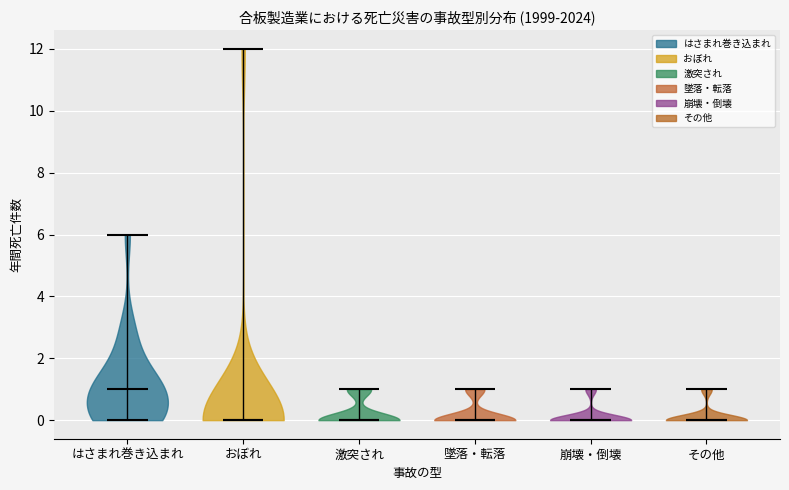

What is the lowest point the violin for その他 reaches on the y-axis? The values are not printed on the chart, so give them approximately, as read against the axis.

0